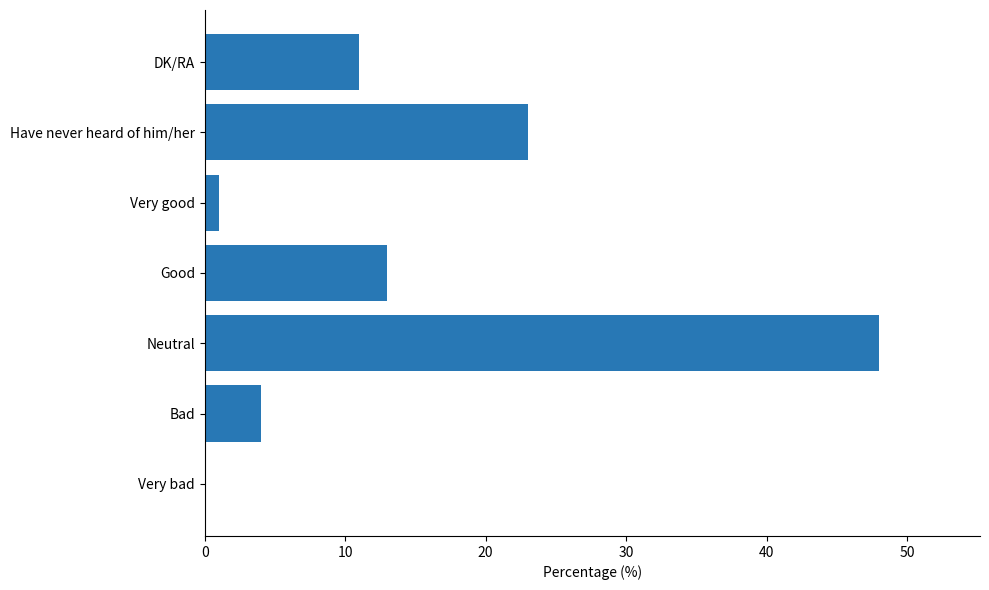

Where is the data nearest to the value 24?

Have never heard of him/her